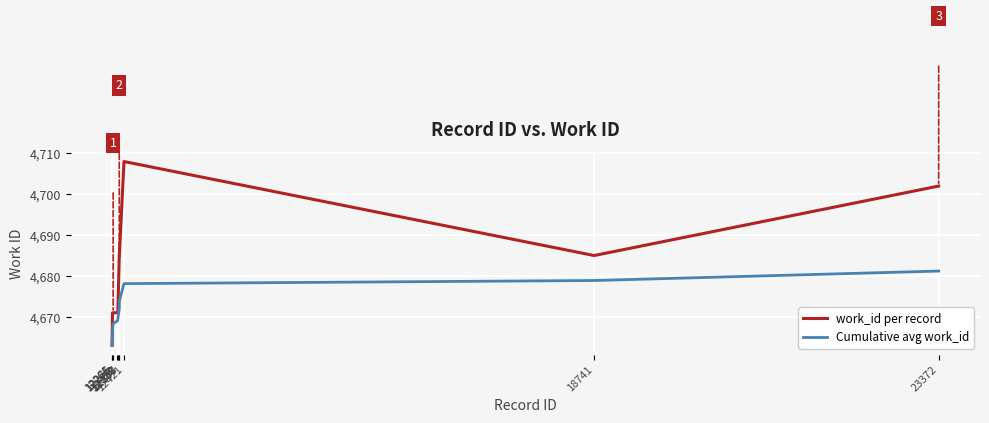

What are all the series names shown in the legend?

work_id per record, Cumulative avg work_id